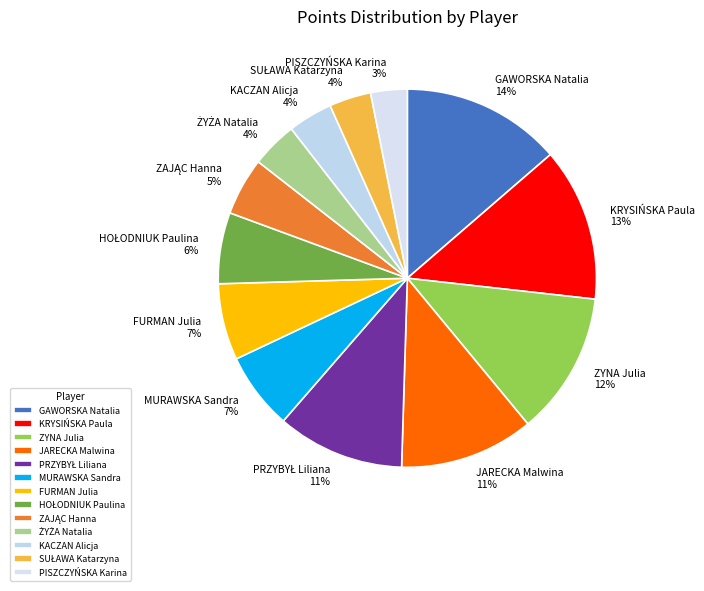

Does any single category account for the majority?

No